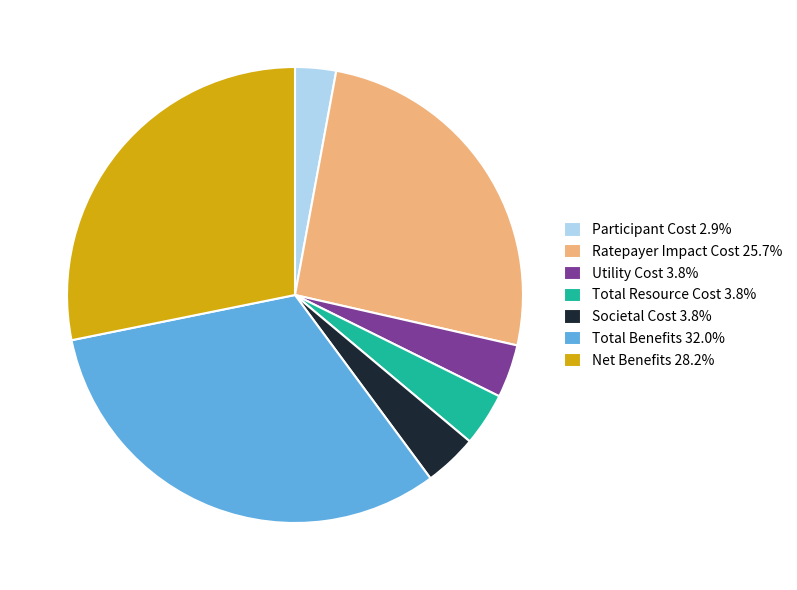

Is there a majority slice in this chart?

No